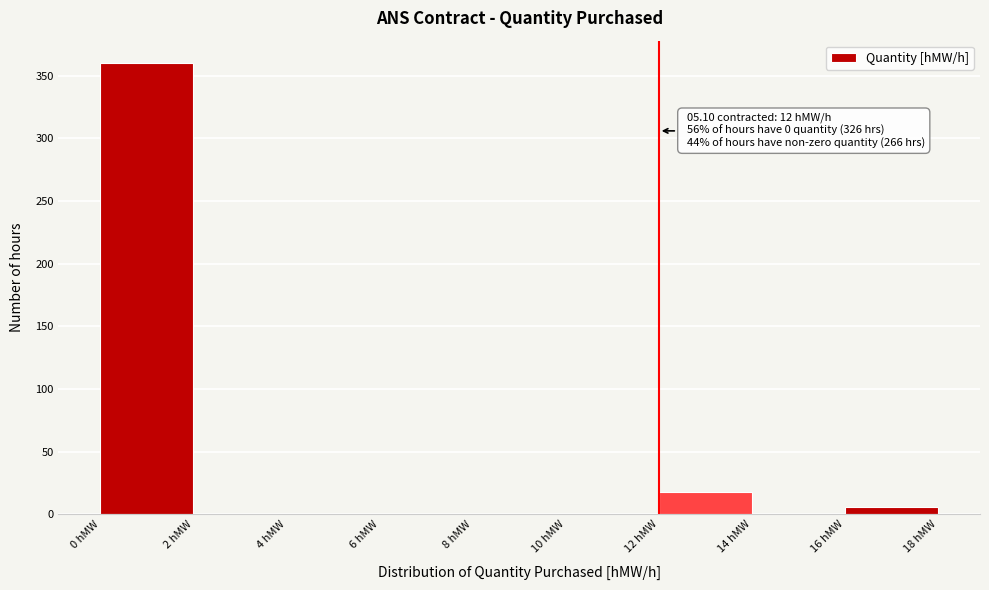

Over which range of the x-axis is the bar tallest?

0 to 2